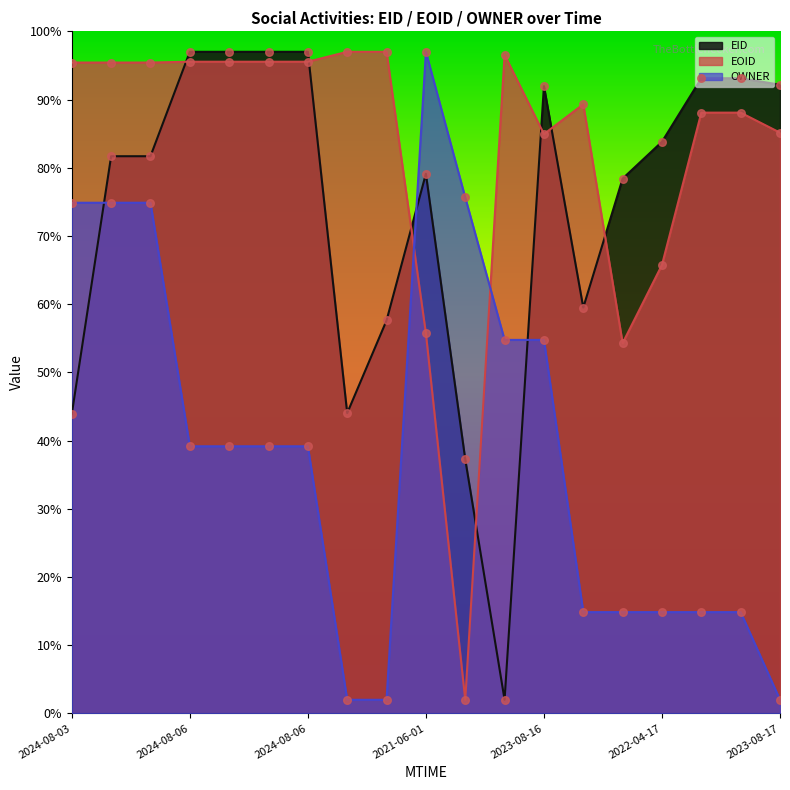

At how many categories does at least one series exceed 4?

19